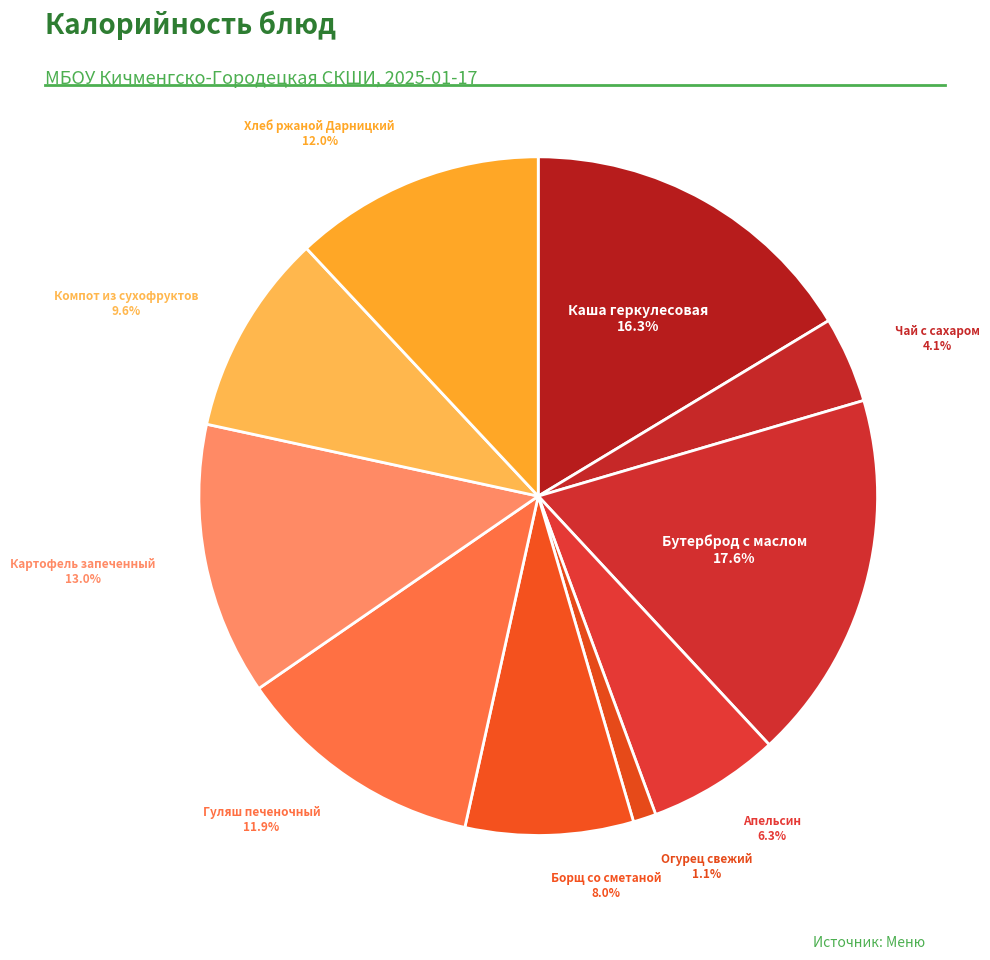

How many slices are in this pie chart?

10